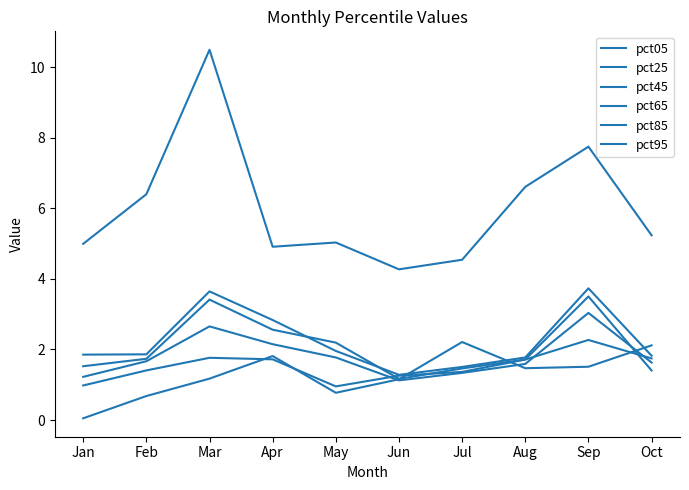

Reading left to right, extract all data points from this chart.

pct05: 5.0	6.4	10.5	4.9	5.0	4.3	4.5	6.6	7.7	5.2
pct25: 1.9	1.9	3.6	2.8	2.0	1.3	1.5	1.8	3.7	1.8
pct45: 1.5	1.7	3.4	2.6	2.2	1.2	1.5	1.7	3.5	1.4
pct65: 1.2	1.7	2.7	2.1	1.8	1.1	1.3	1.6	3.0	1.6
pct85: 1.0	1.4	1.8	1.7	1.0	1.3	1.4	1.7	2.3	1.7
pct95: 0.0	0.7	1.2	1.8	0.8	1.2	2.2	1.5	1.5	2.1